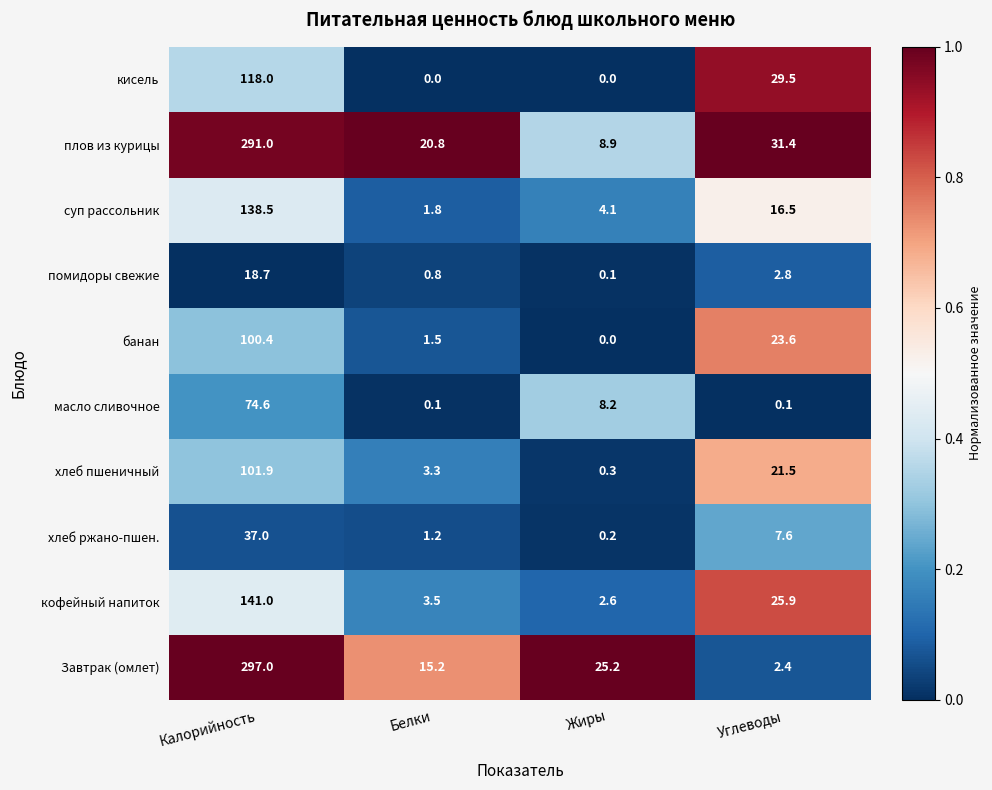

Is the value of хлеб пшеничный at Жиры greater than the value of плов из курицы at Калорийность?

No